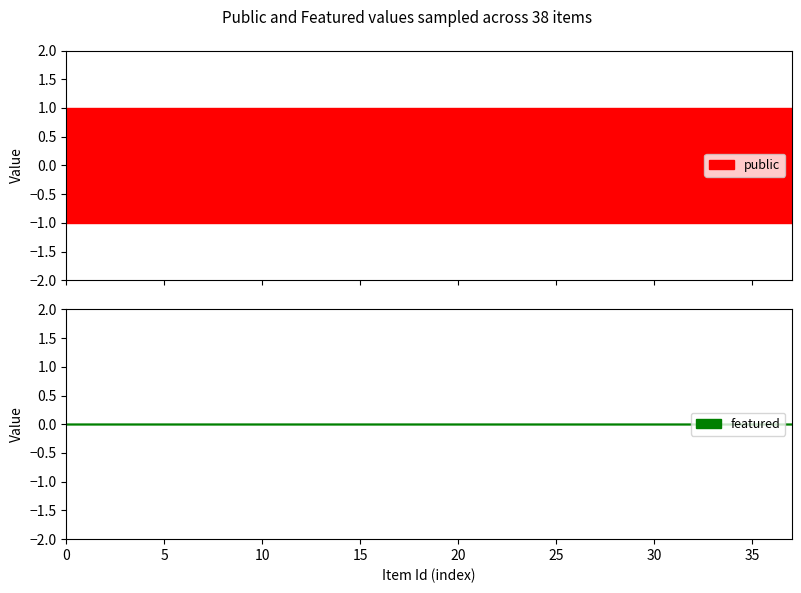

How many lines are shown in the chart?

2